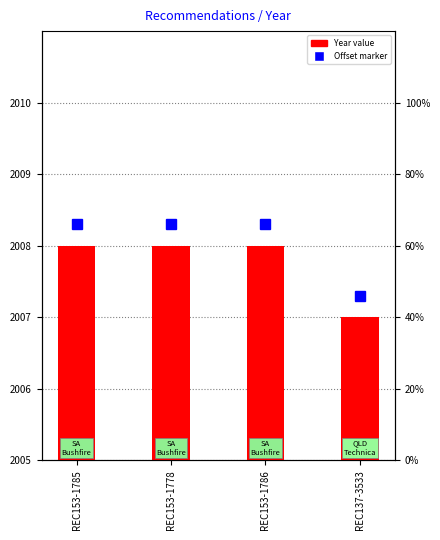

Reading right to left, list all the values displayed in this chart.

REC137-3533=2007	REC153-1786=2008	REC153-1778=2008	REC153-1785=2008